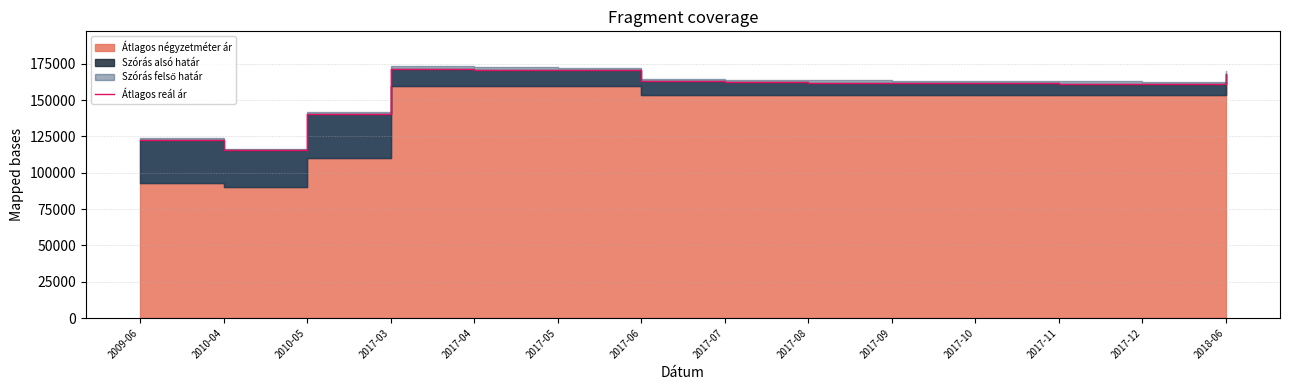

List the labels in order of value, smallest first.

2010-04, 2009-06, 2010-05, 2017-12, 2017-11, 2017-10, 2017-09, 2017-08, 2017-07, 2017-06, 2018-06, 2017-05, 2017-04, 2017-03